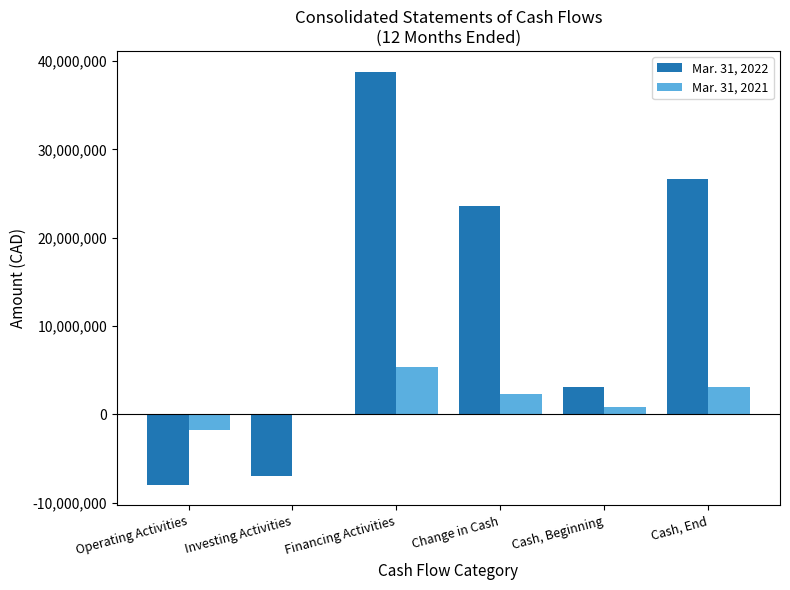

Between Financing Activities and Change in Cash, which series saw the biggest shift?

Mar. 31, 2022